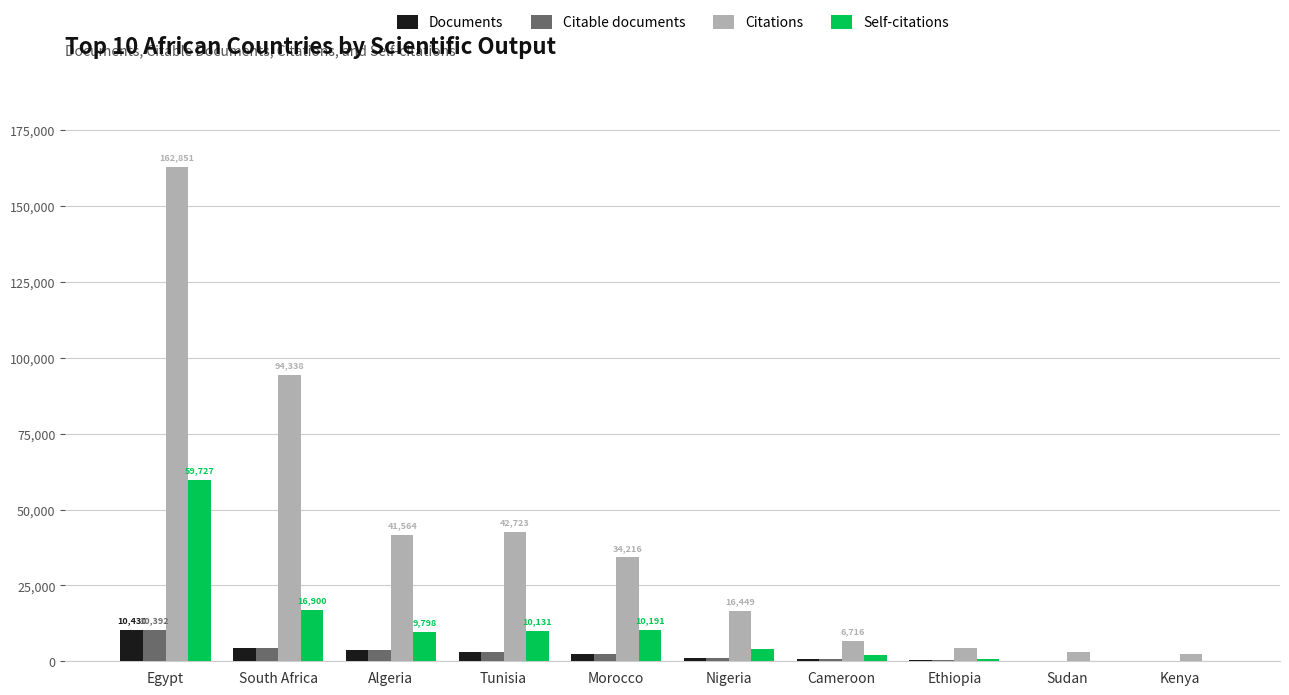

At which label is Self-citations closest to 29928?

South Africa